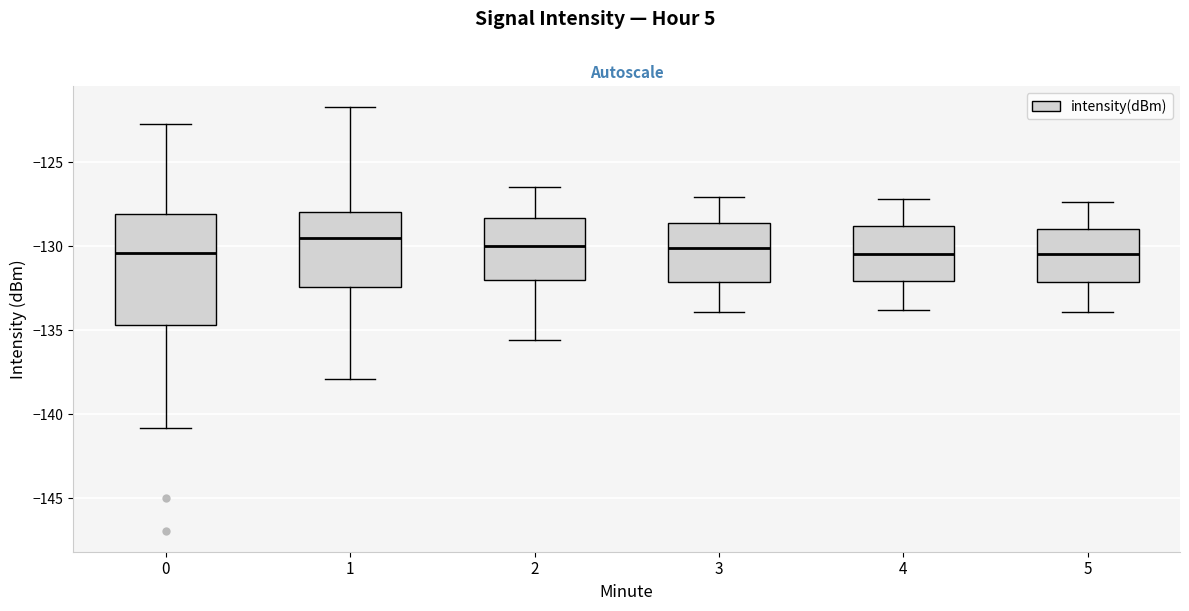

Reading left to right, transcribe this box plot: for each box, give where its median line is, the range the box spans, and where its two whiskers end, as read against the y-axis. The values are not printed on the chart, so give them approximately, as read against the axis.

0: median -130.5, box -134.5 to -128.0, whiskers -141.0 to -122.5
1: median -129.5, box -132.5 to -128.0, whiskers -138.0 to -122.0
2: median -130.0, box -132.0 to -128.5, whiskers -135.5 to -126.5
3: median -130.0, box -132.0 to -128.5, whiskers -134.0 to -127.0
4: median -130.5, box -132.0 to -129.0, whiskers -134.0 to -127.0
5: median -130.5, box -132.0 to -129.0, whiskers -134.0 to -127.5